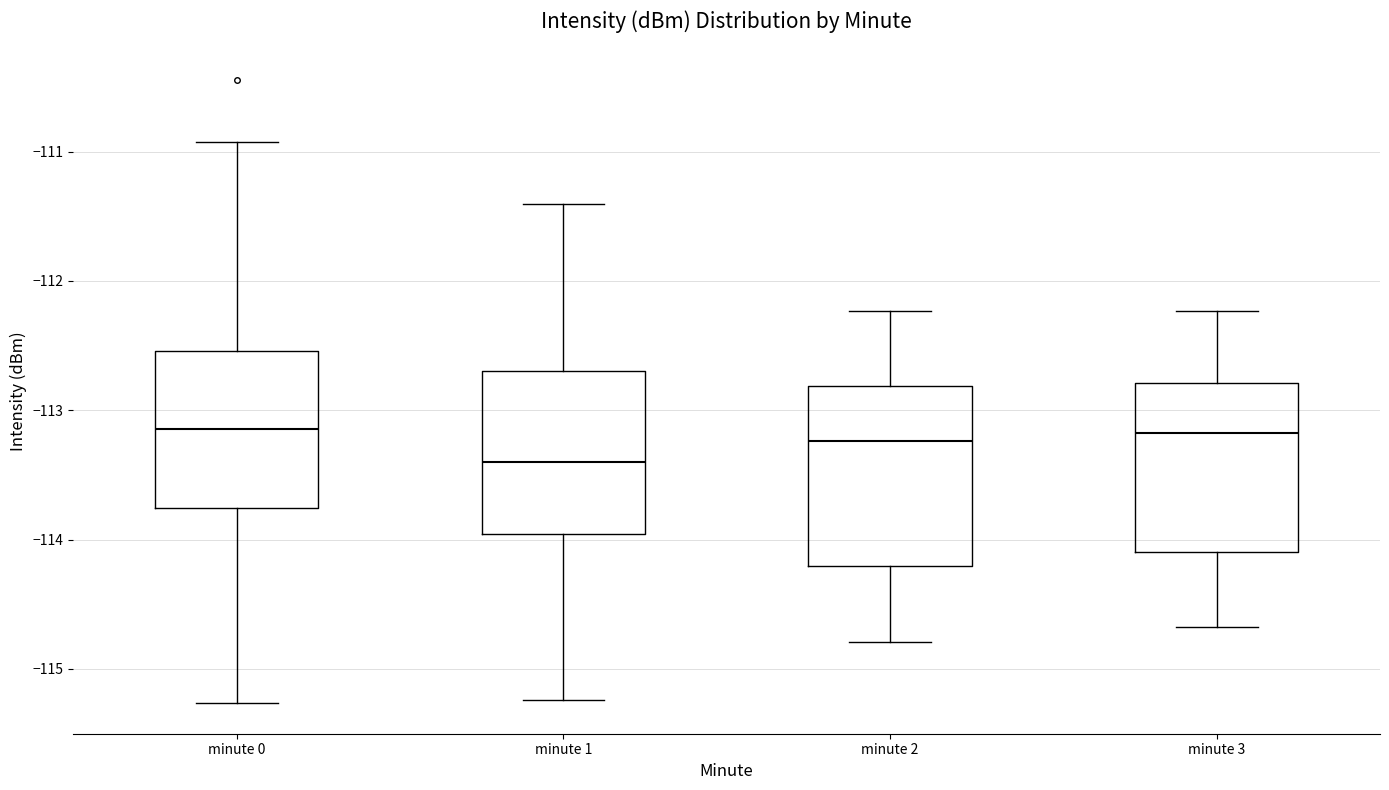

Reading left to right, read every box against the y-axis: the position of its median line, the range the box covers, and the ends of its whiskers. The values are not printed on the chart, so give them approximately, as read against the axis.

minute 0: median -113.1, box -113.8 to -112.5, whiskers -115.3 to -110.9
minute 1: median -113.4, box -114.0 to -112.7, whiskers -115.2 to -111.4
minute 2: median -113.2, box -114.2 to -112.8, whiskers -114.8 to -112.2
minute 3: median -113.2, box -114.1 to -112.8, whiskers -114.7 to -112.2